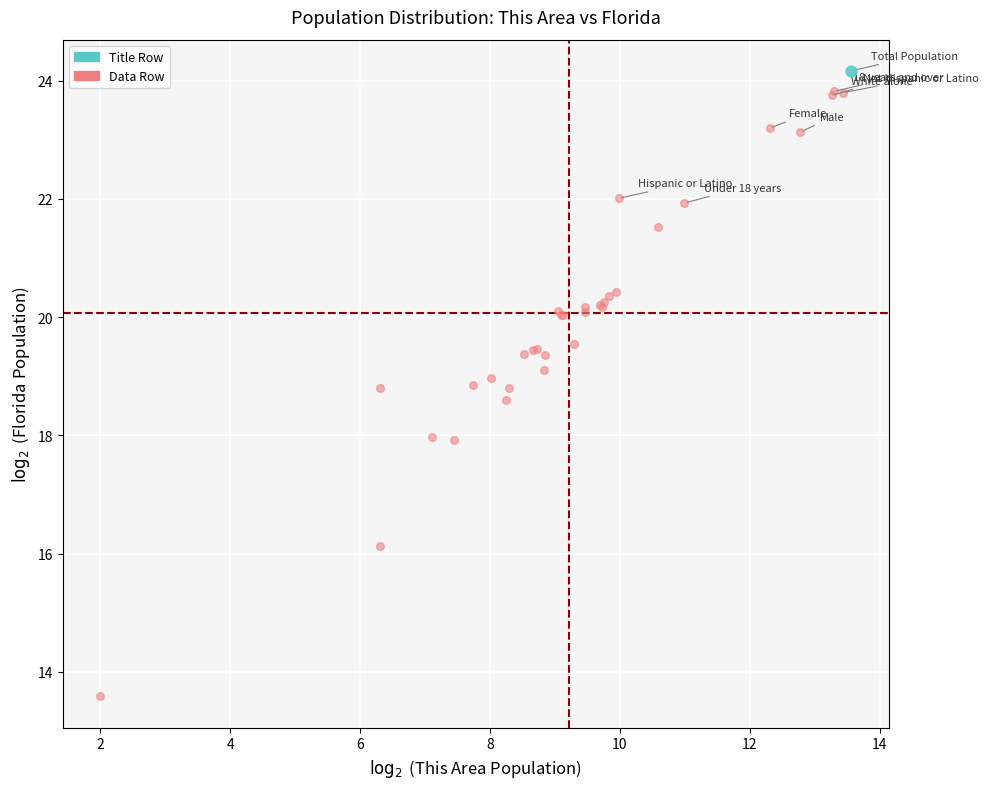

What are all the series names shown in the legend?

Title Row, Data Row